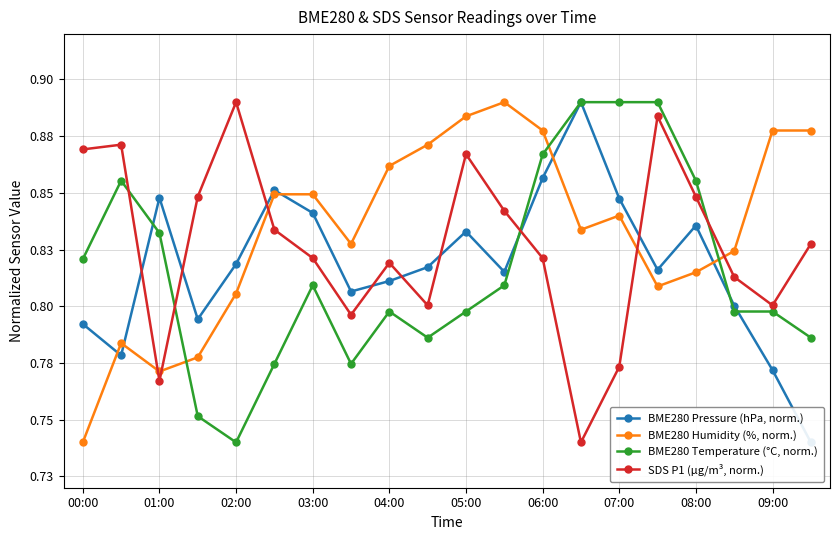

Which series has the largest range (max minus min)?

BME280 Pressure (hPa, norm.)